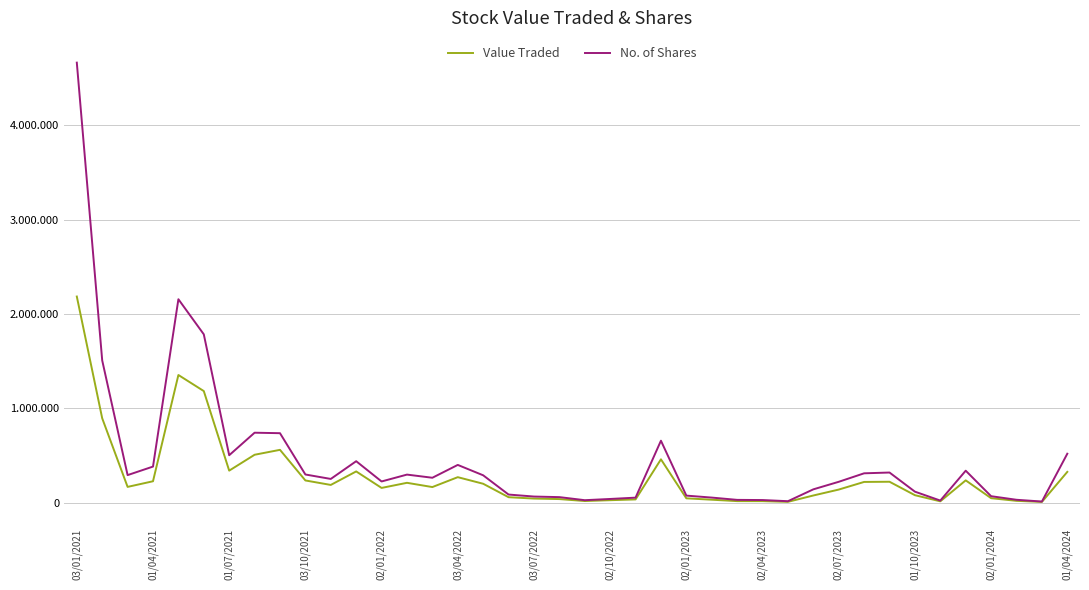

List the series in order of their peak value, highest first.

No. of Shares, Value Traded